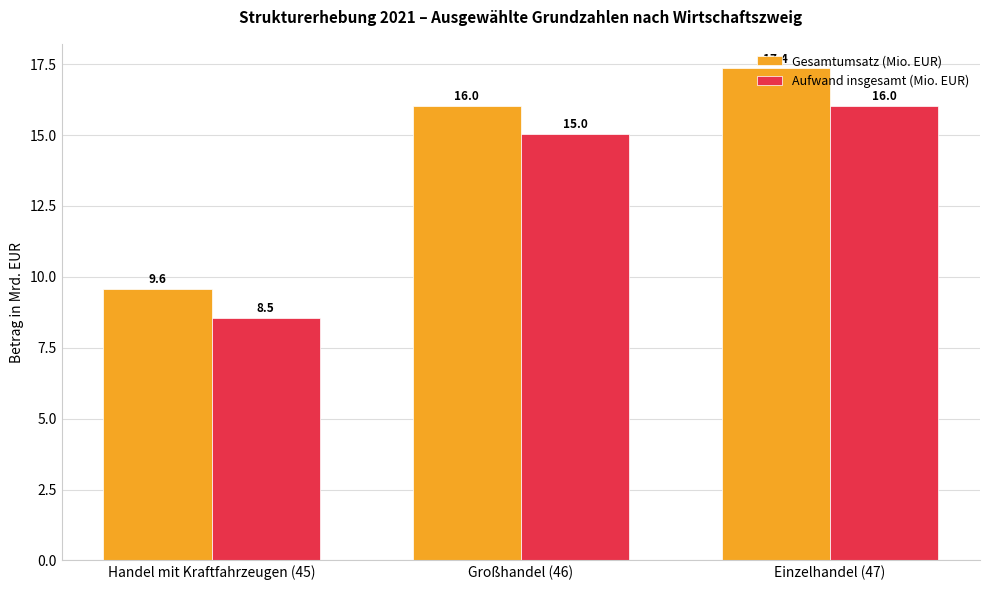

How many bars are there in each group?

2